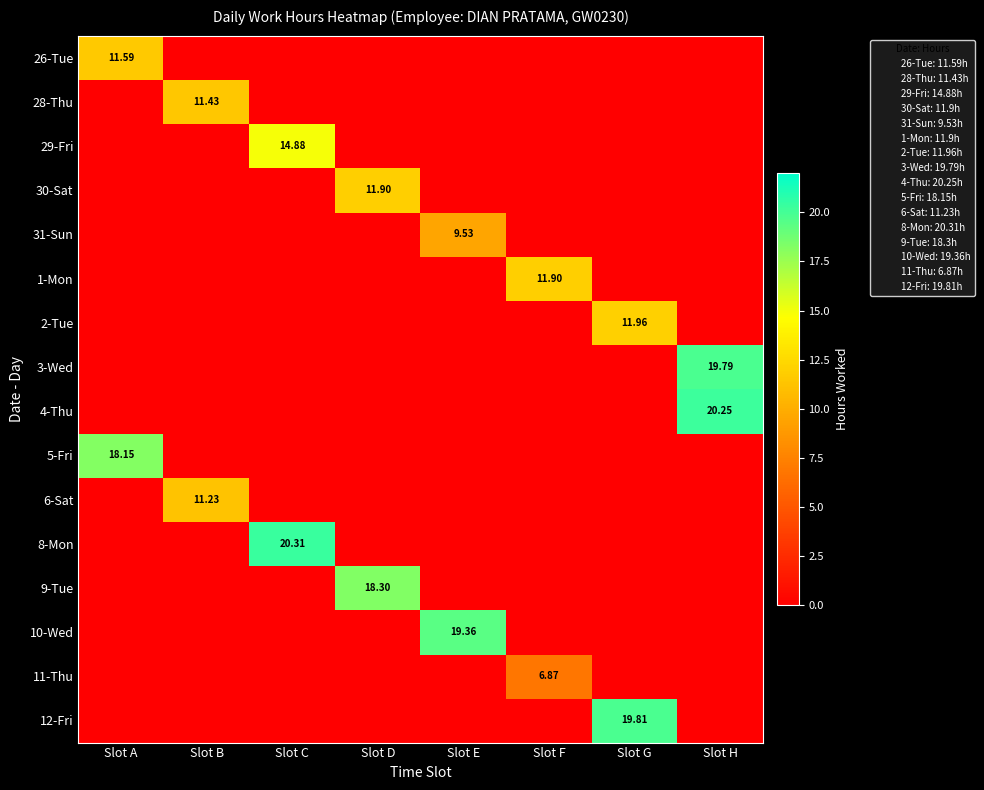

What is the maximum value for 10-Wed?

19.4